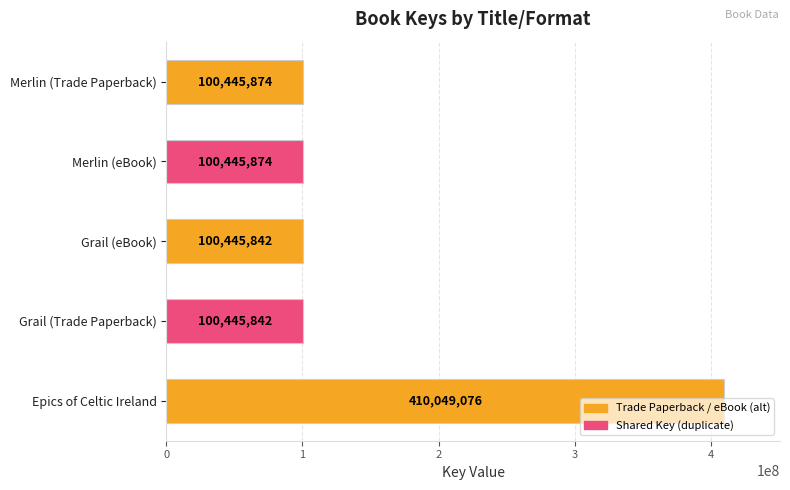

How many data points are less than 100445874?

2